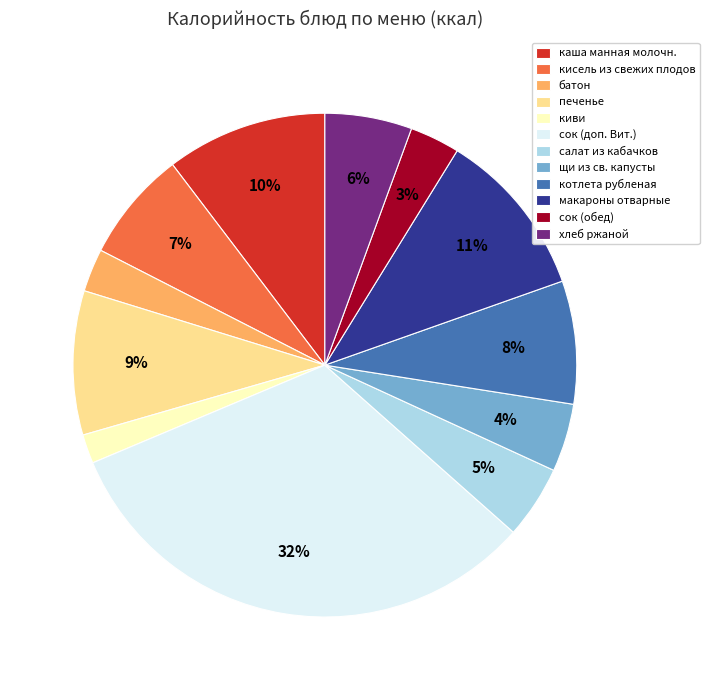

What is the ratio of the value at кисель из свежих плодов to the value at каша манная молочн.?

0.7